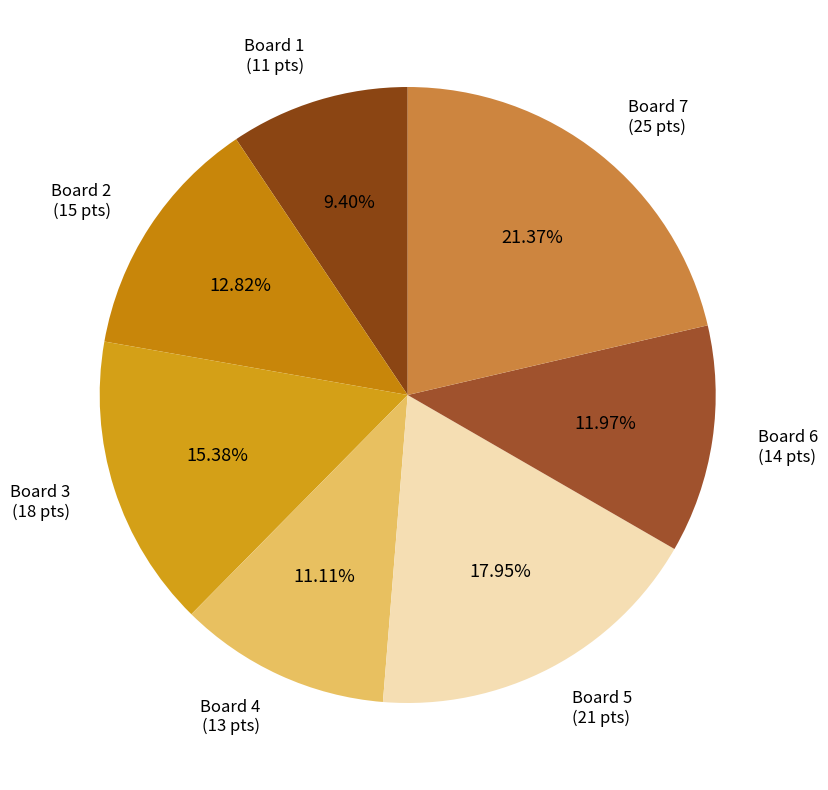

Count the number of slices in the pie.

7